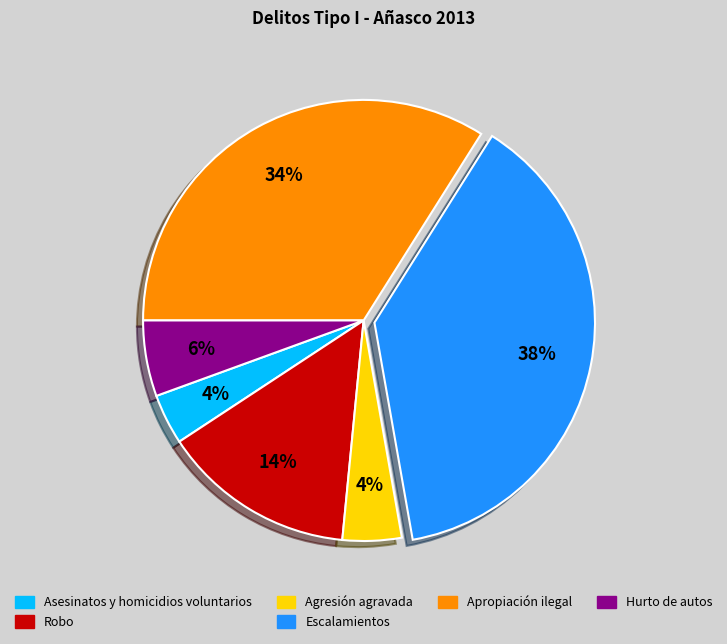

Which has a higher value, Hurto de autos or Agresión agravada?

Hurto de autos